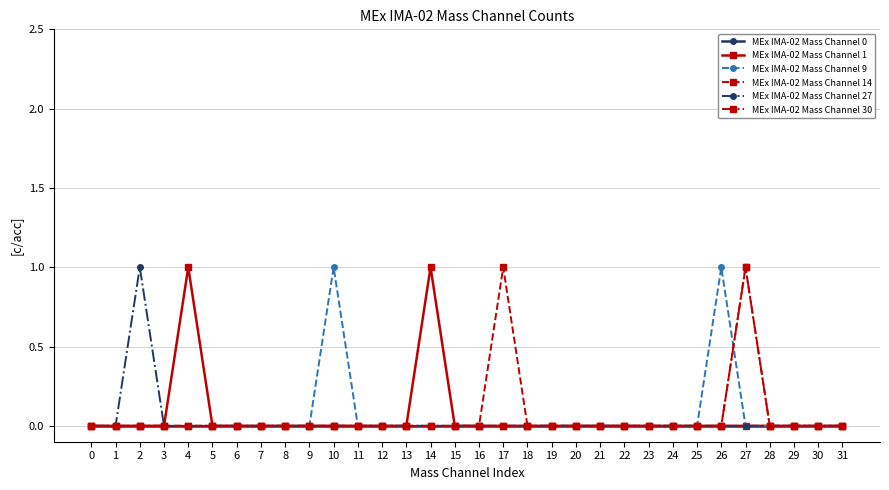

True or false: MEx IMA-02 Mass Channel 1 has a value of 0 at 24.

True